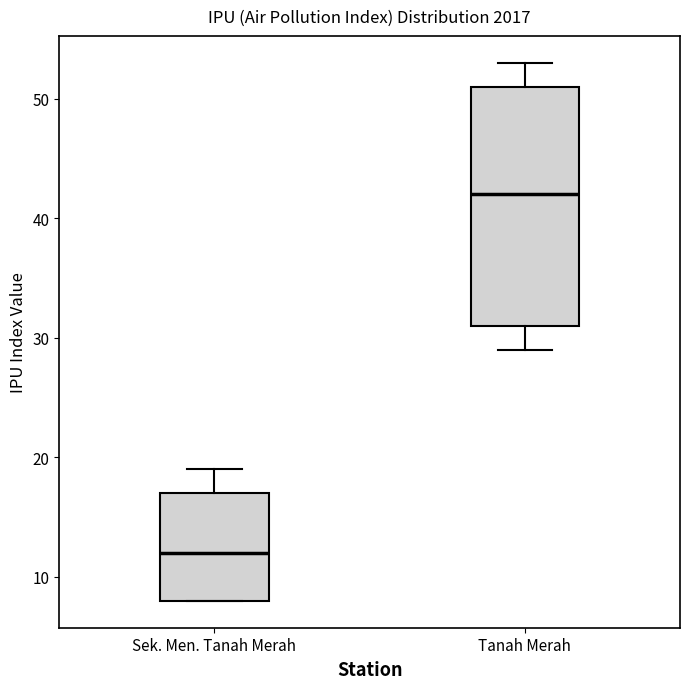

Which box's median line is the lowest?

Sek. Men. Tanah Merah